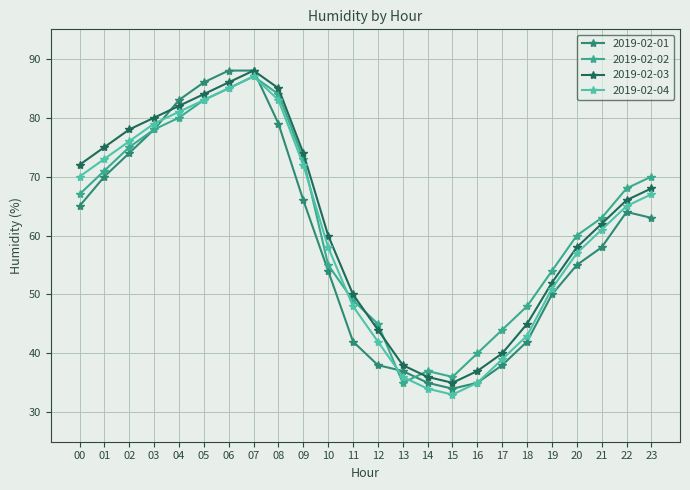

How many categories are shown in the chart?

24